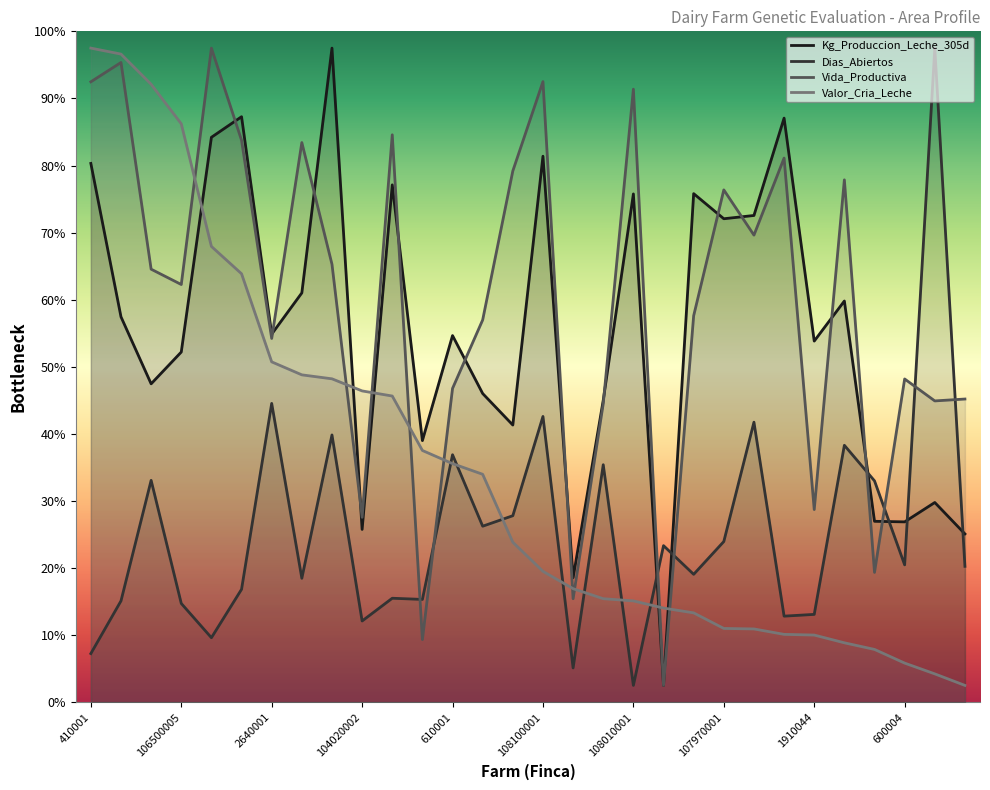

Reading left to right, list all the values displayed in this chart.

Kg_Produccion_Leche_305d: 410001=160.6	110040003=114.9	1260001=94.9	106500005=104.4	110040002=168.4	106500003=174.5	2640001=109.7	1910015=122.0	620001=195.0	104020002=51.5	107290003=154.2	580001=78.0	610001=109.3	101910001=92.0	4630001=82.6	108100001=162.8	103410001=37.1	100990002=90.0	108010001=151.5	108400001=5.0	100970001=151.6	107970001=144.1	190001=145.1	6230001=174.1	1910044=107.7	1970002=119.6	640002=53.9	600004=53.8	4610001=59.5	105990002=50.2
Dias_Abiertos: 410001=14.5	110040003=30.2	1260001=66.1	106500005=29.4	110040002=19.2	106500003=33.7	2640001=89.1	1910015=36.9	620001=79.7	104020002=24.2	107290003=31.0	580001=30.6	610001=73.8	101910001=52.5	4630001=55.6	108100001=85.2	103410001=10.2	100990002=70.8	108010001=5.0	108400001=46.7	100970001=38.1	107970001=47.9	190001=83.5	6230001=25.6	1910044=26.2	1970002=76.6	640002=66.0	600004=40.9	4610001=195.0	105990002=40.5
Vida_Productiva: 410001=185.0	110040003=190.7	1260001=129.1	106500005=124.5	110040002=195.0	106500003=167.5	2640001=108.4	1910015=166.8	620001=130.6	104020002=55.1	107290003=169.2	580001=18.7	610001=93.5	101910001=114.0	4630001=158.4	108100001=185.0	103410001=30.8	100990002=89.0	108010001=182.8	108400001=5.0	100970001=115.2	107970001=152.7	190001=139.2	6230001=162.2	1910044=57.4	1970002=155.7	640002=38.7	600004=96.4	4610001=89.8	105990002=90.4
Valor_Cria_Leche: 410001=195.0	110040003=193.2	1260001=184.2	106500005=172.4	110040002=135.9	106500003=127.7	2640001=101.5	1910015=97.6	620001=96.4	104020002=92.8	107290003=91.3	580001=75.0	610001=71.1	101910001=67.9	4630001=47.7	108100001=39.0	103410001=33.8	100990002=30.9	108010001=30.2	108400001=28.1	100970001=26.6	107970001=22.0	190001=21.8	6230001=20.2	1910044=20.0	1970002=17.7	640002=15.7	600004=11.7	4610001=8.4	105990002=5.0